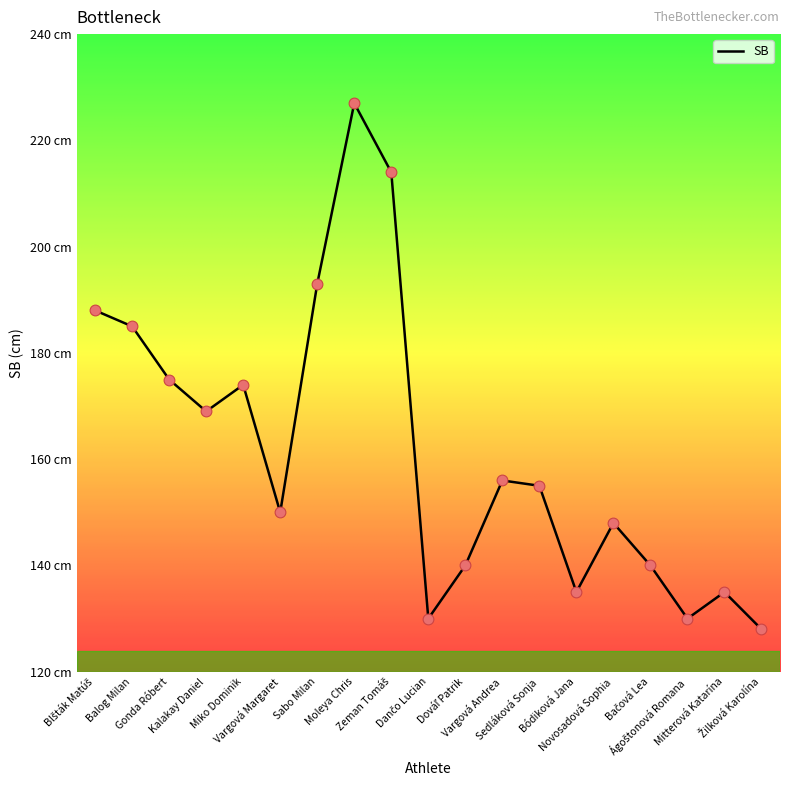

Between Balog Milan and Gonda Róbert, which is larger?

Balog Milan